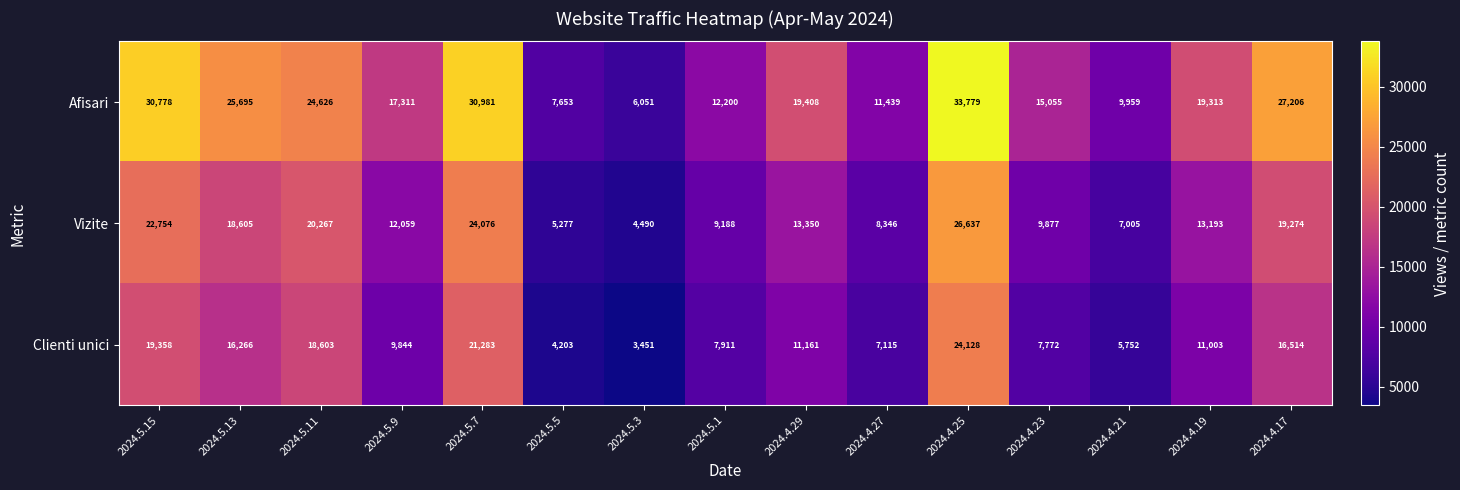

True or false: Clienti unici has a value of 7115 at 2024.4.27.

True